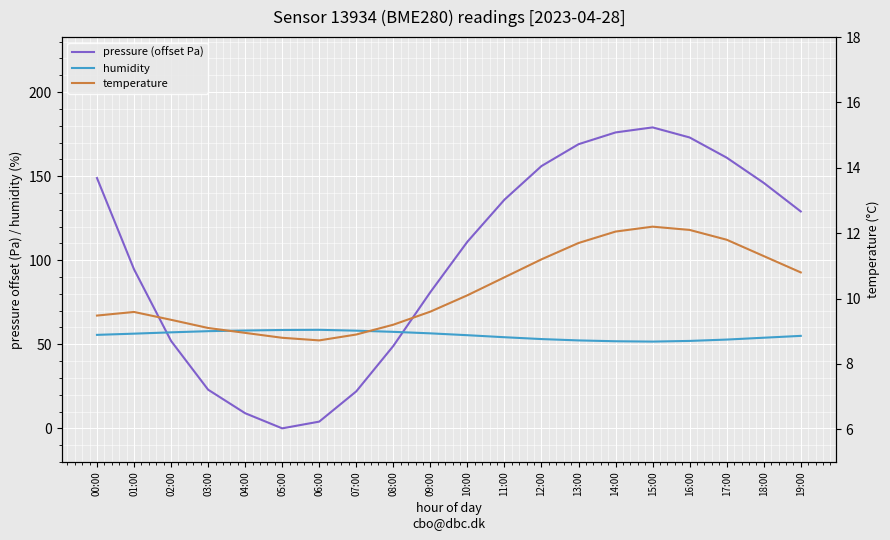

How many data points in pressure (offset Pa) are less than 129?

10